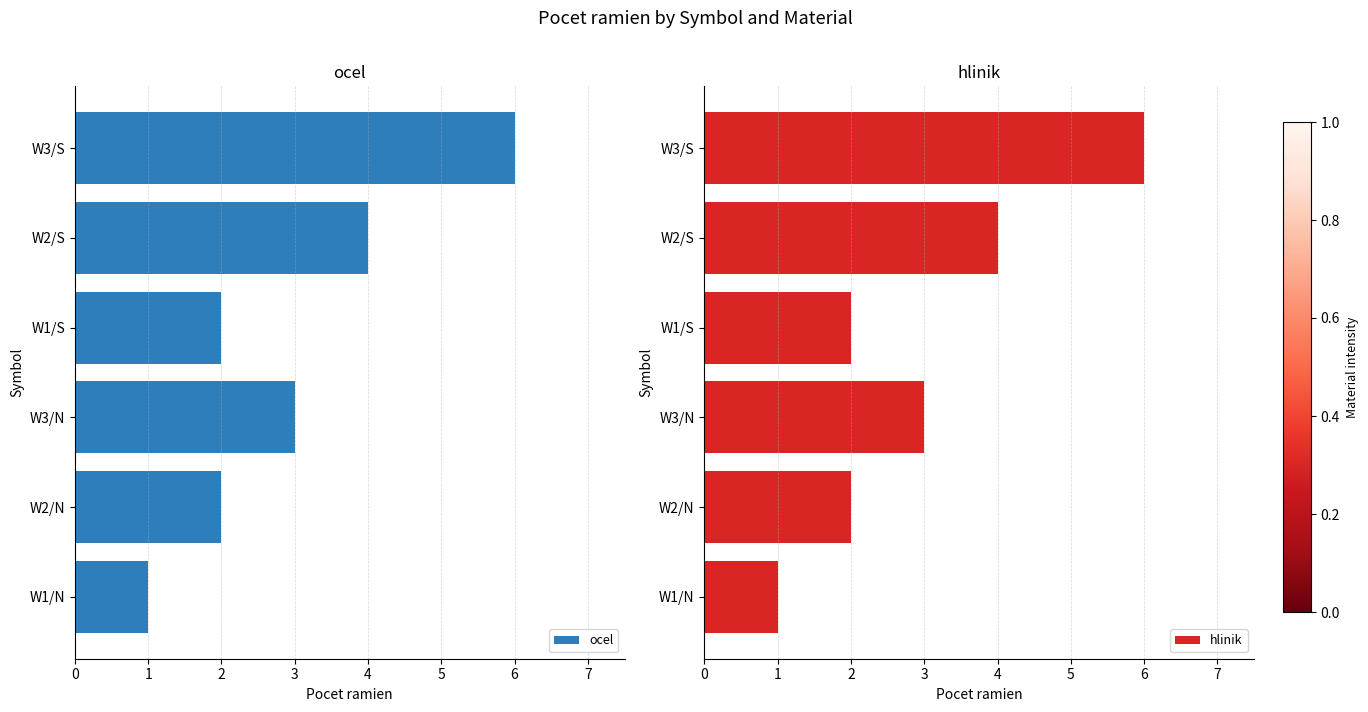

What is the sum of all hlinik values?

18